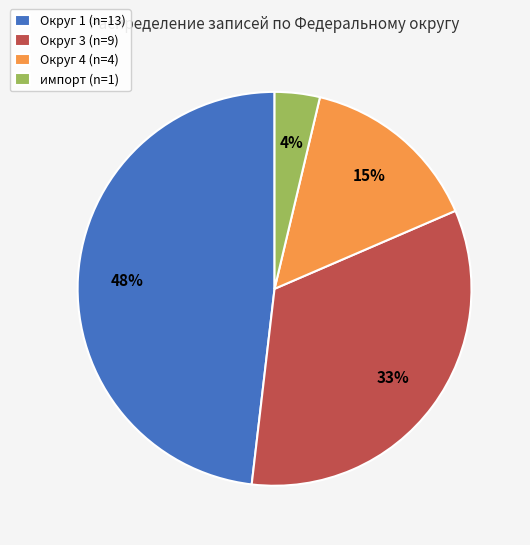

Do Округ 3 (n=9) and Округ 1 (n=13) together represent more than half of the pie?

Yes